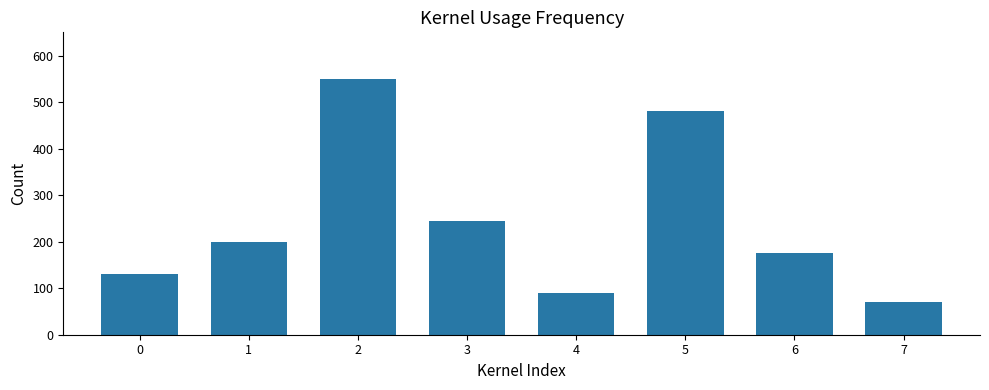

Rank the categories by value from highest to lowest.

2, 5, 3, 1, 6, 0, 4, 7